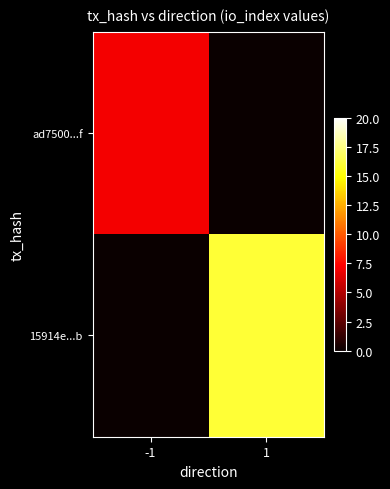

At which category is the sum across all series the highest?

1